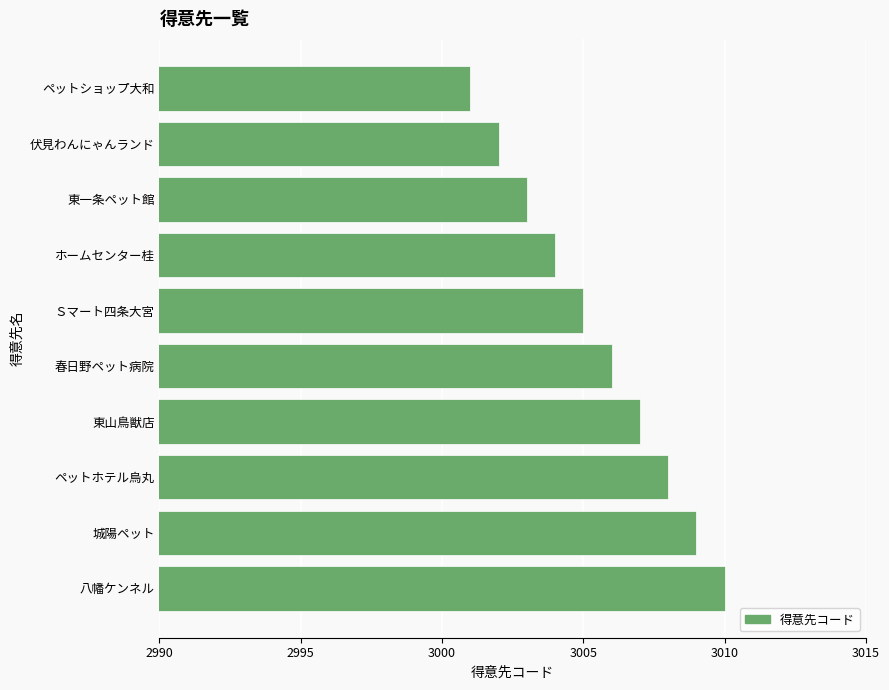

Between ペットショップ大和 and 伏見わんにゃんランド, which is larger?

伏見わんにゃんランド